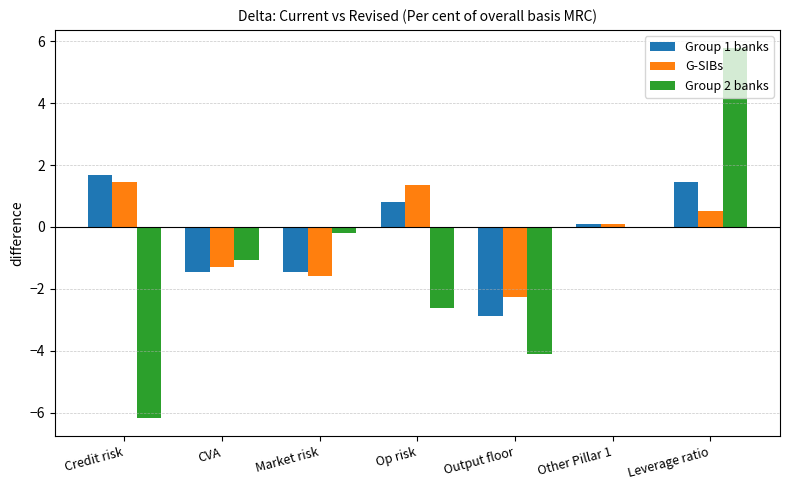

Does the chart contain stacked bars?

No